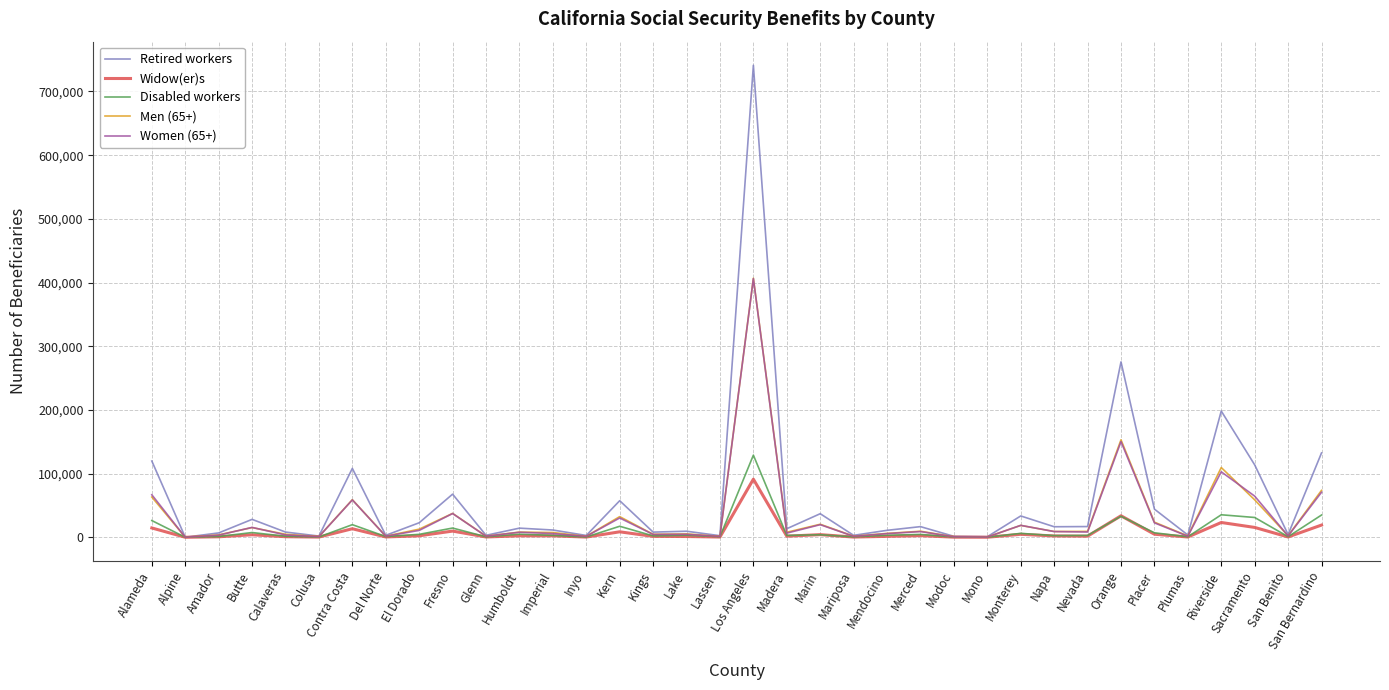

What is the average value of the Retired workers series?

59416